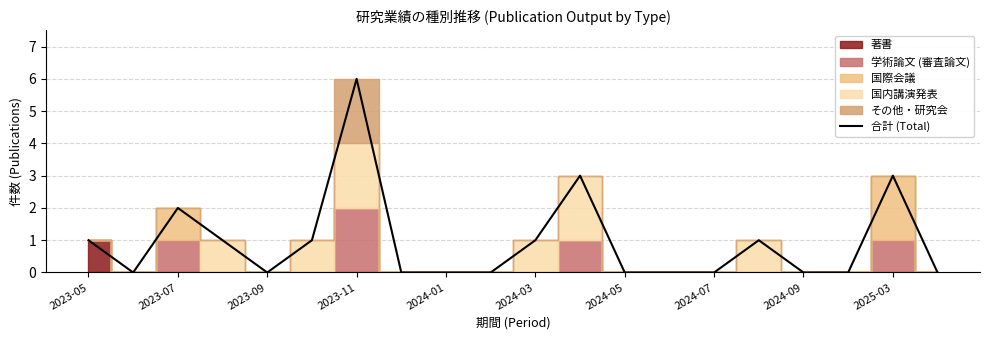

What is the difference between the second highest and minimum values?

3